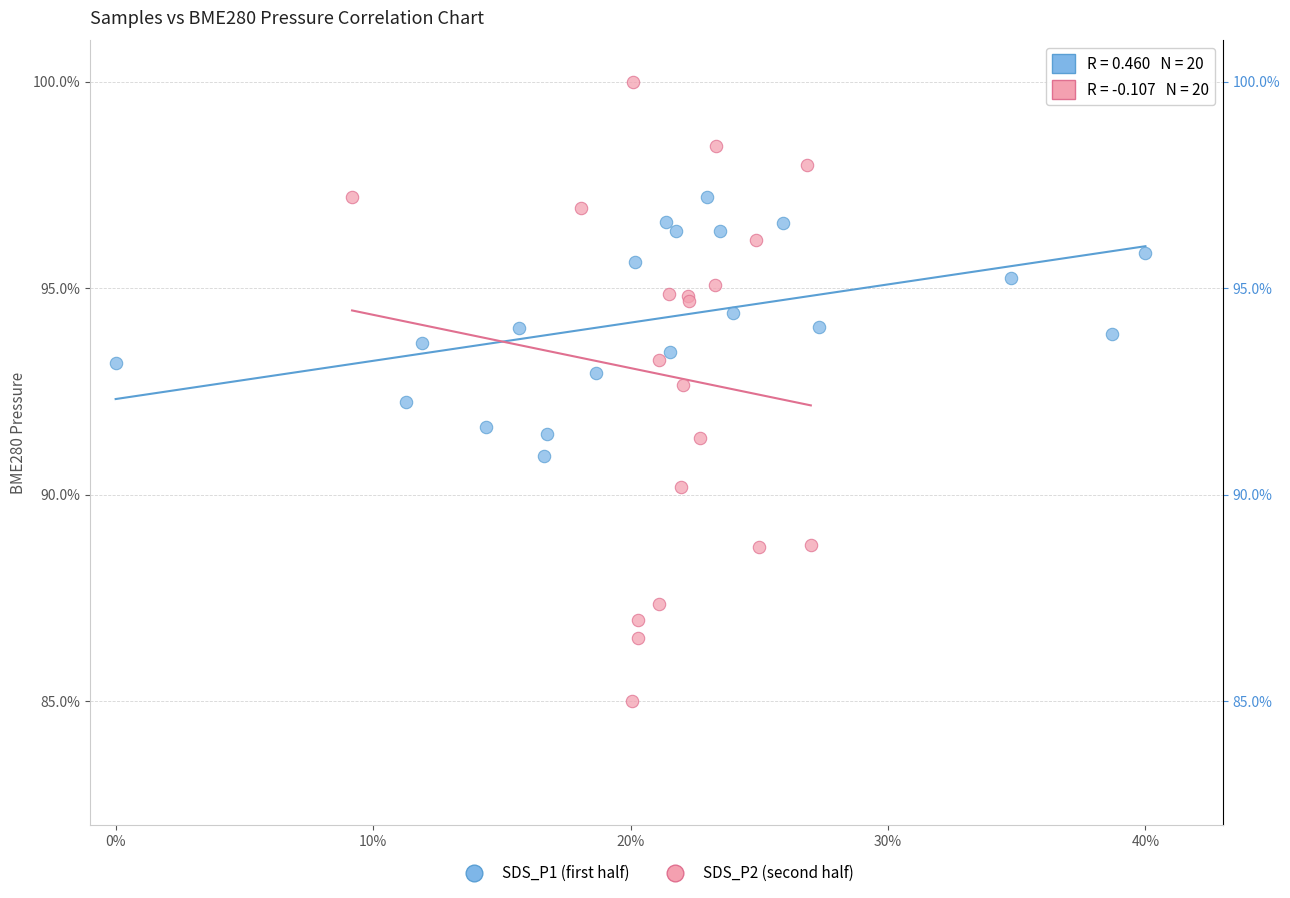

Which series contains the lowest Y value?

SDS_P2 (second half)